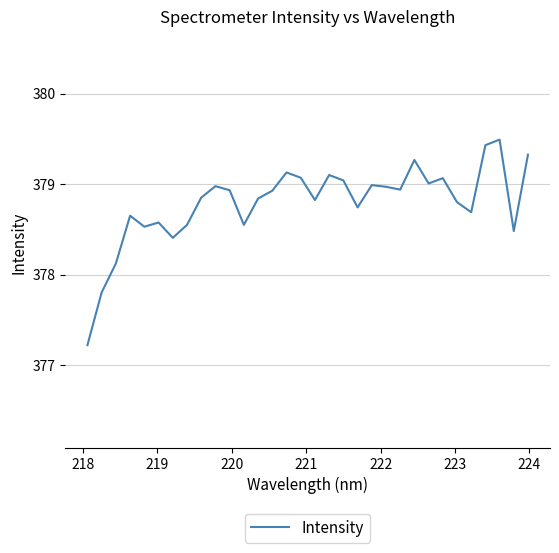

What is the maximum value shown in the chart?

379.5